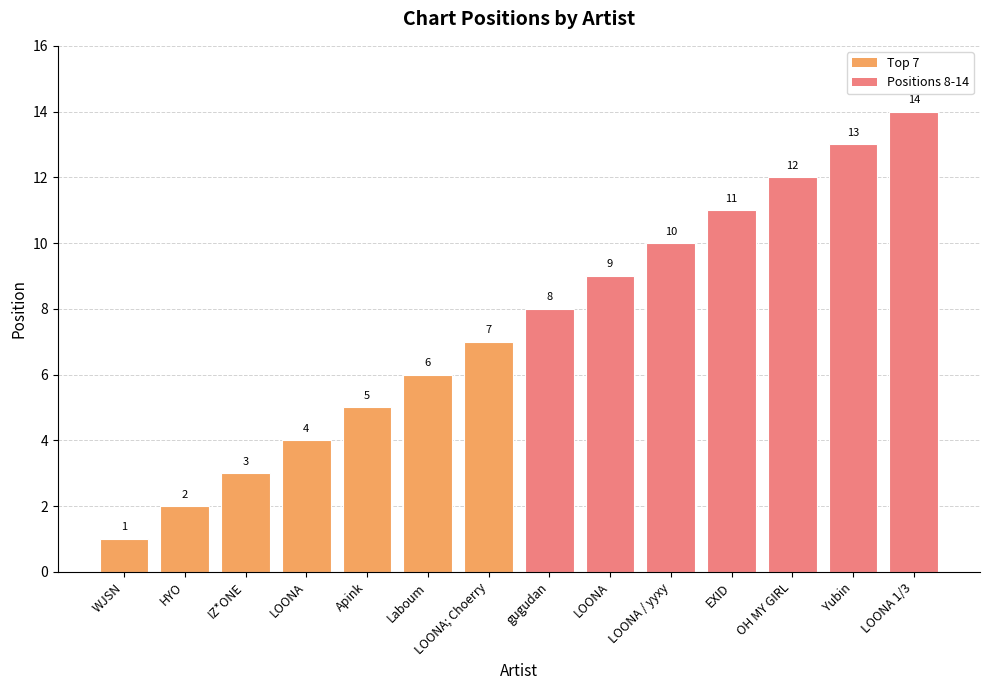

List the labels in order of value, smallest first.

WJSN, HYO, IZ*ONE, LOONA, Apink, Laboum, LOONA; Choerry, gugudan, LOONA, LOONA / yyxy, EXID, OH MY GIRL, Yubin, LOONA 1/3